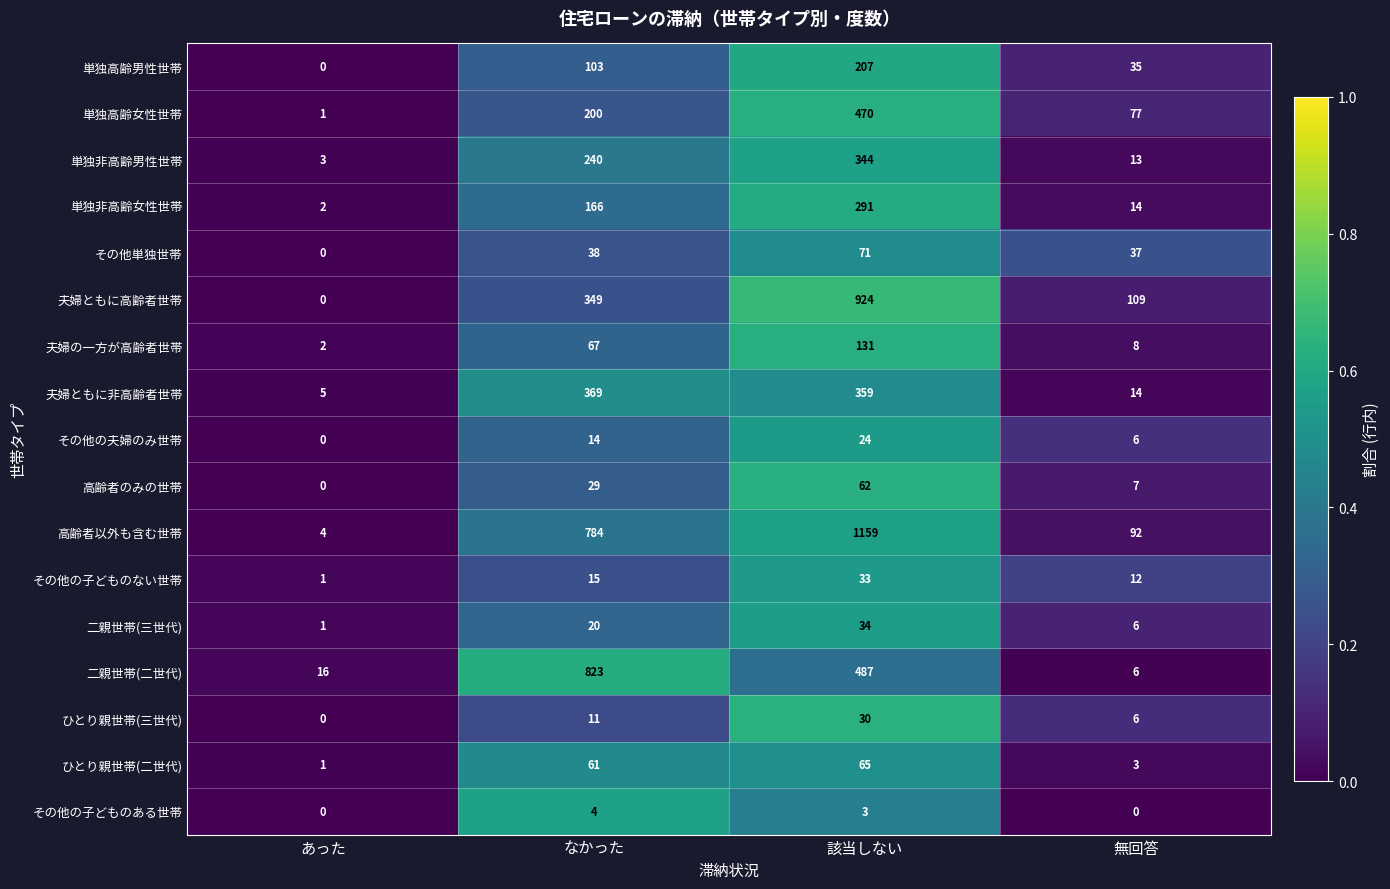

What is the spread (max minus min) of values at 該当しない?

1156